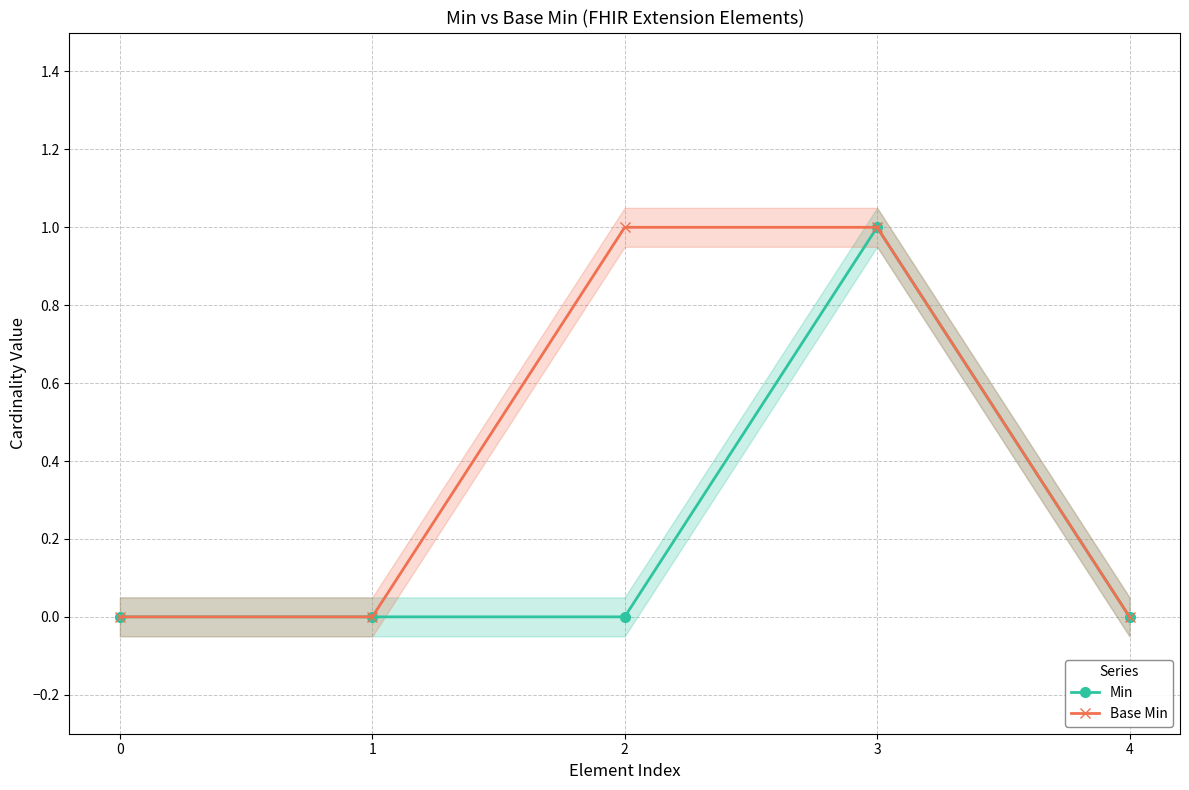

Reading right to left, transcribe all the data shown in this chart.

Min: 4=0	3=1	2=0	1=0	0=0
Base Min: 4=0	3=1	2=1	1=0	0=0